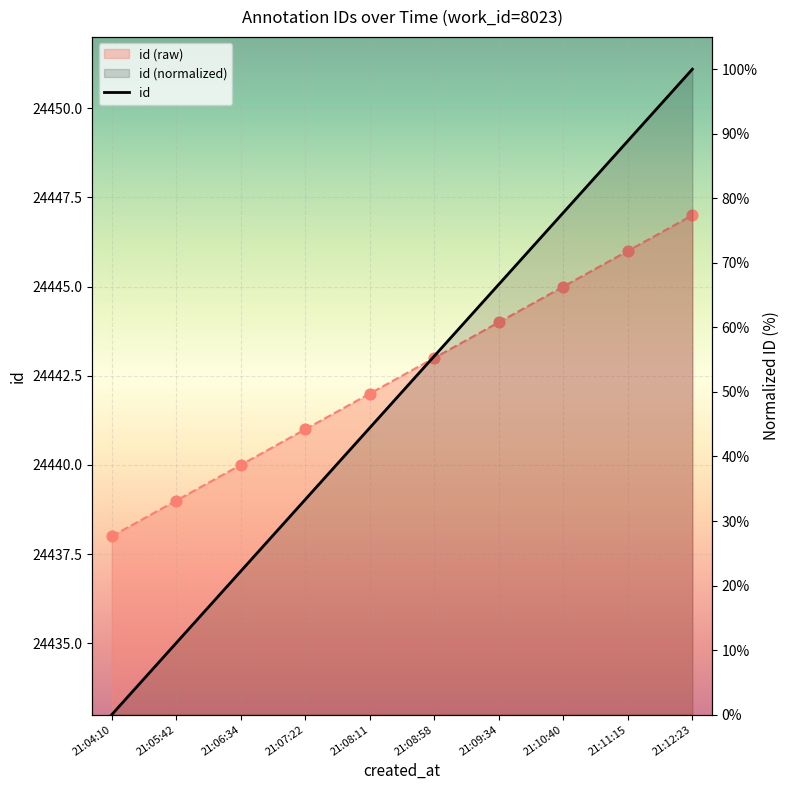

What is the ratio of the value at 21:11:15 to the value at 21:12:23?

1.0